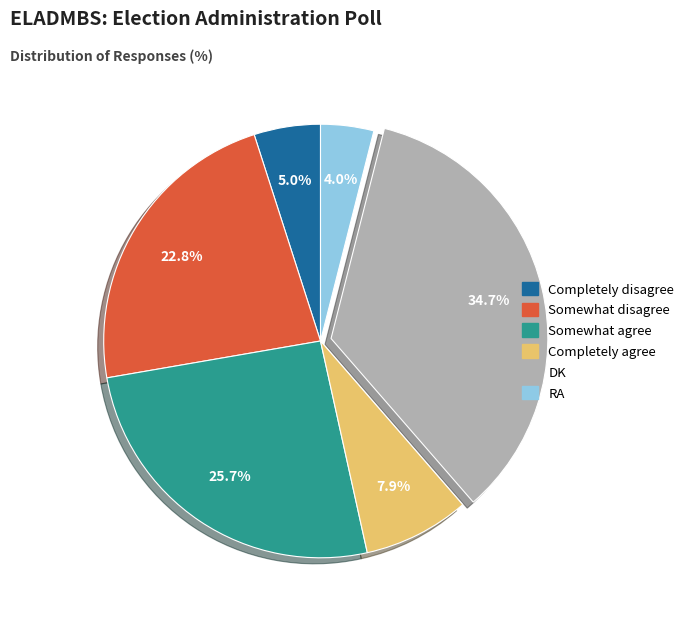

What percentage is the Somewhat agree slice, to the nearest percent?

26%